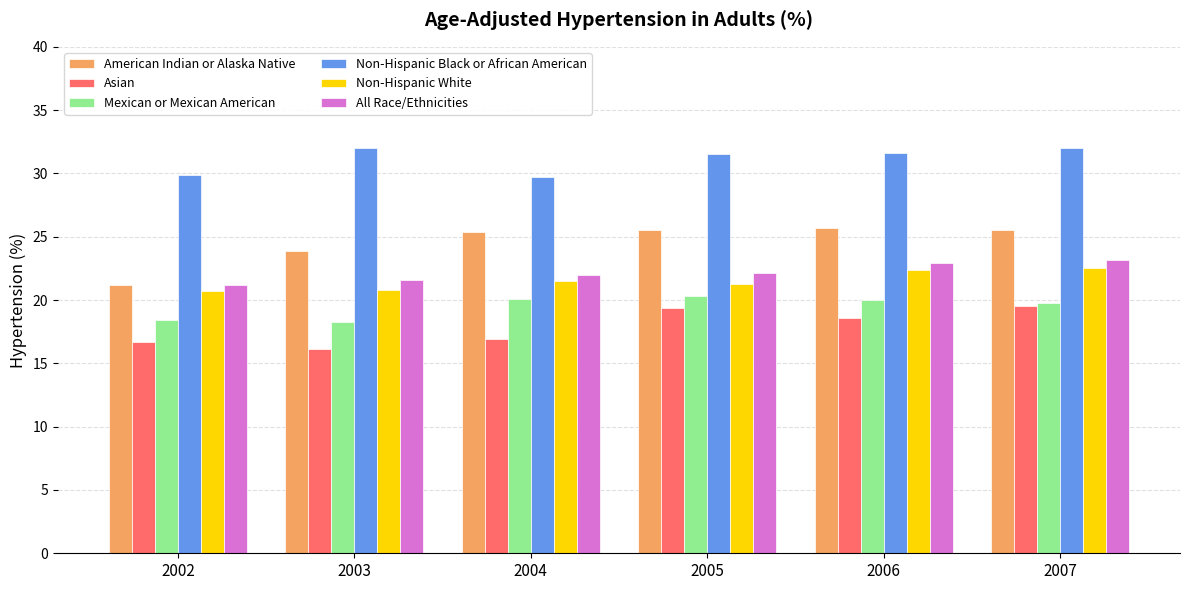

List the series in order of their peak value, lowest first.

Asian, Mexican or Mexican American, Non-Hispanic White, All Race/Ethnicities, American Indian or Alaska Native, Non-Hispanic Black or African American